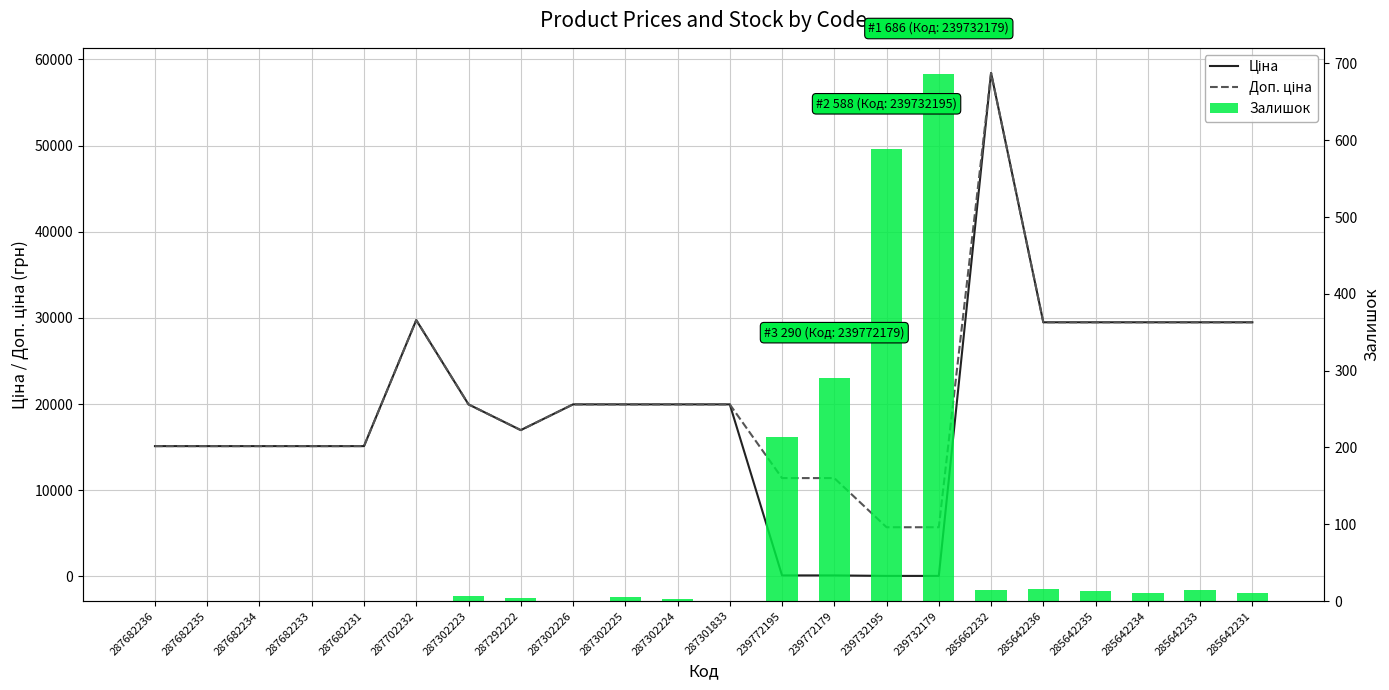

How many data points in Ціна are less than 19964?

10